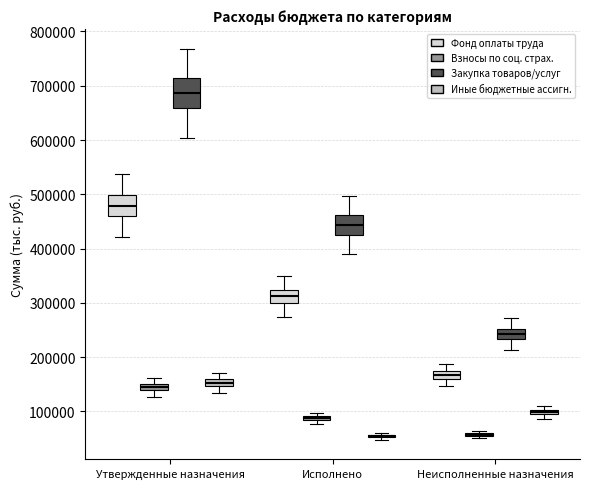

Comparing the boxes themselves (not the whiskers), which one is the tallest?

Утвержденные назначения (Закупка товаров/услуг)